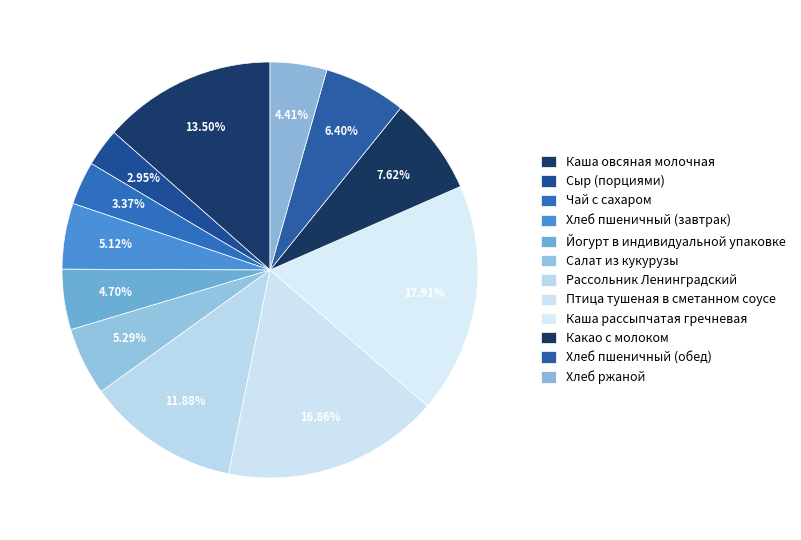

Do Салат из кукурузы and Каша рассыпчатая гречневая together represent more than half of the pie?

No